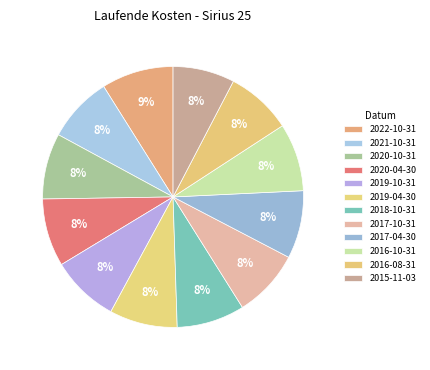

How much of the chart is everything except 2019-04-30?

91.6%